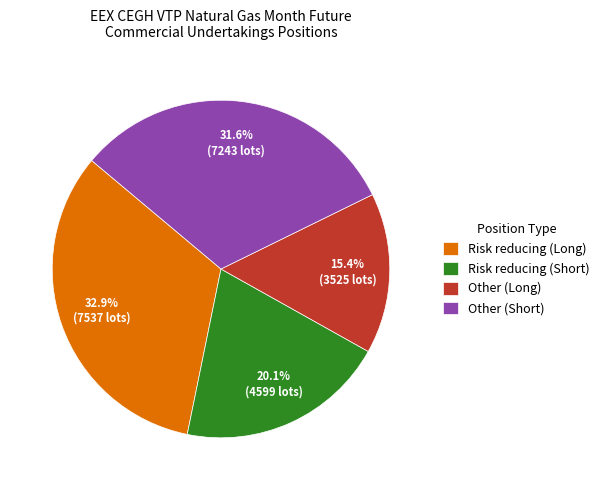

The Risk reducing (Long) slice represents 33% of the pie. True or false?

True